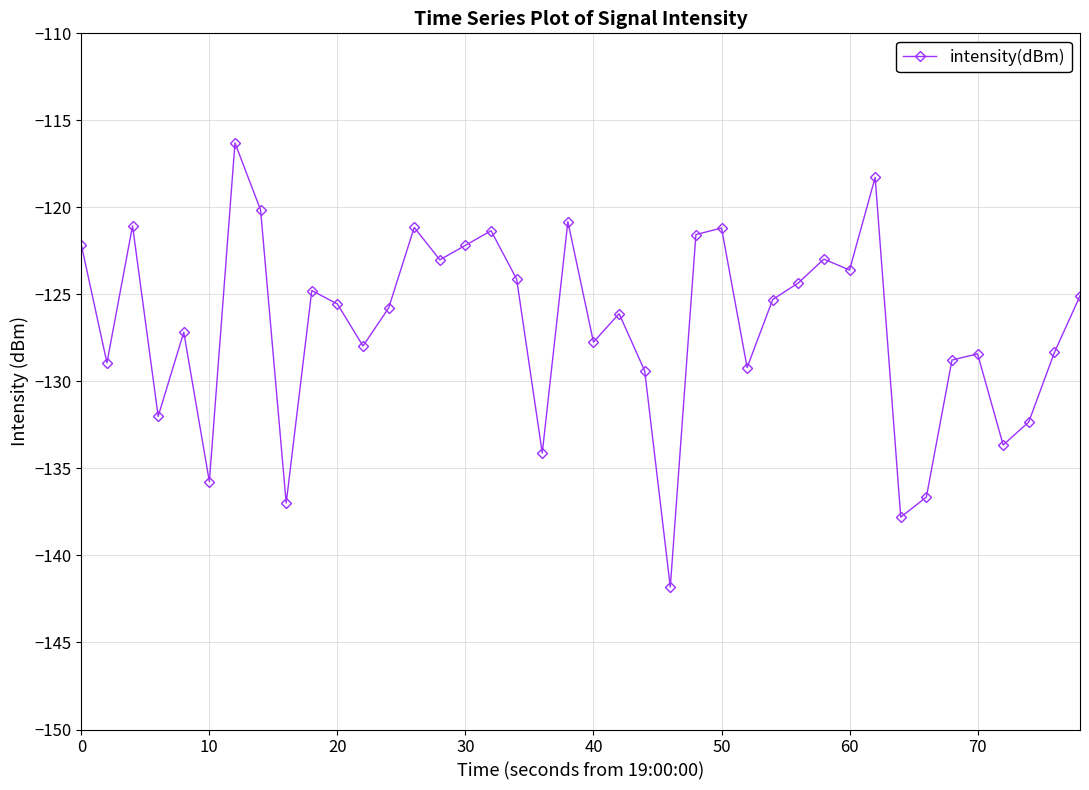

What is the value of the 14th point from the left?

-121.2